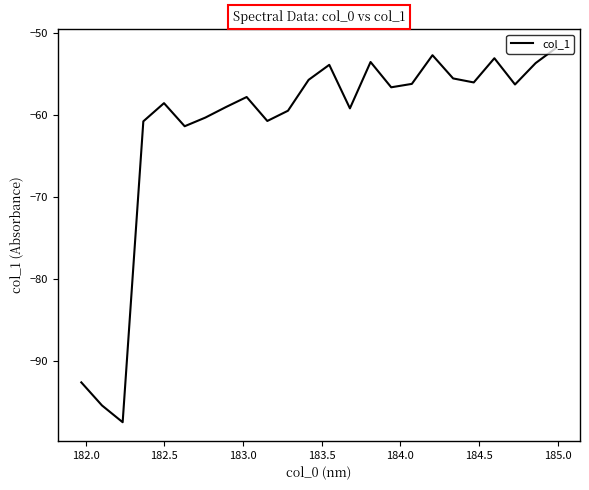

What is the maximum value shown in the chart?

-51.8